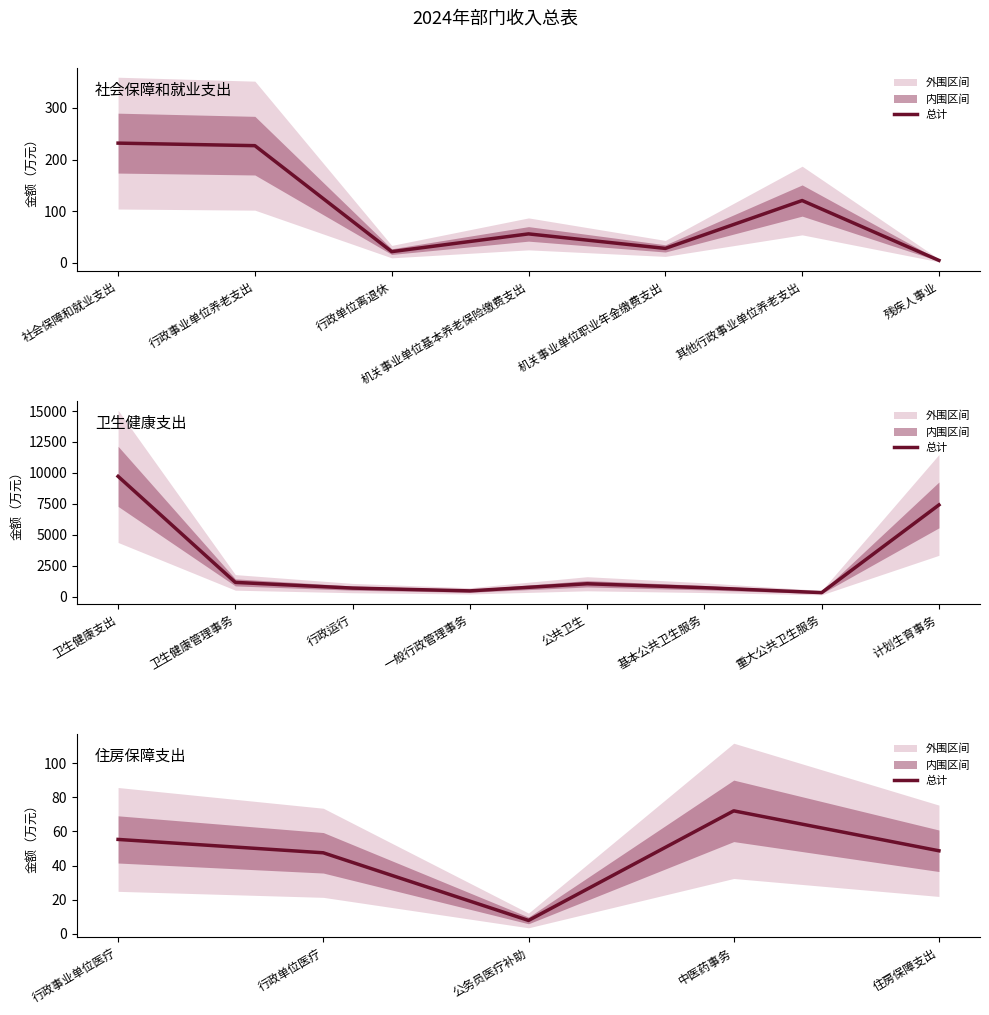

What is the difference between the second highest and minimum values?

47.4